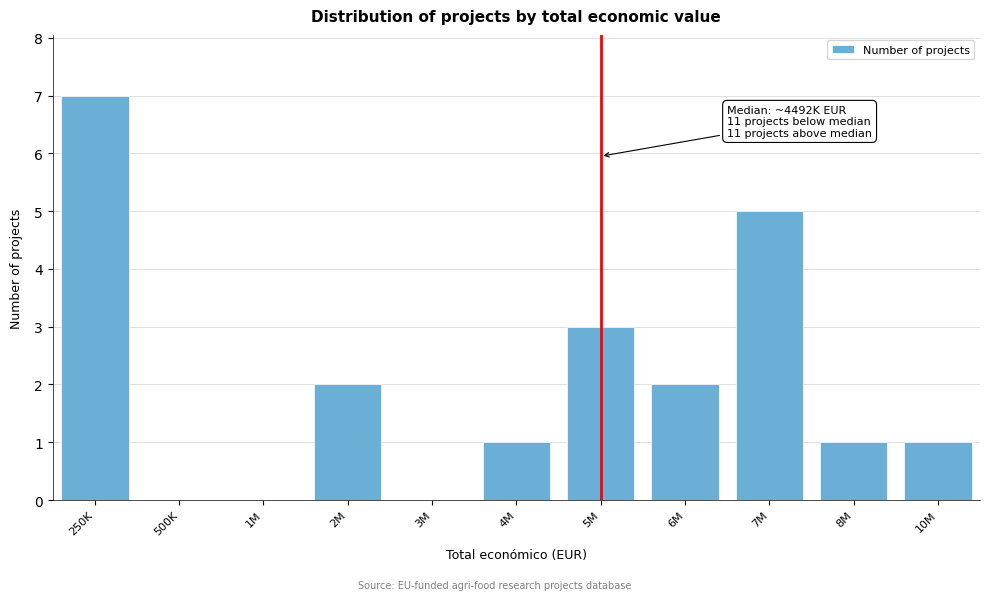

Reading left to right, what are all the values shown in this chart?

250K=7	500K=0	1M=0	2M=2	3M=0	4M=1	5M=3	6M=2	7M=5	8M=1	10M=1